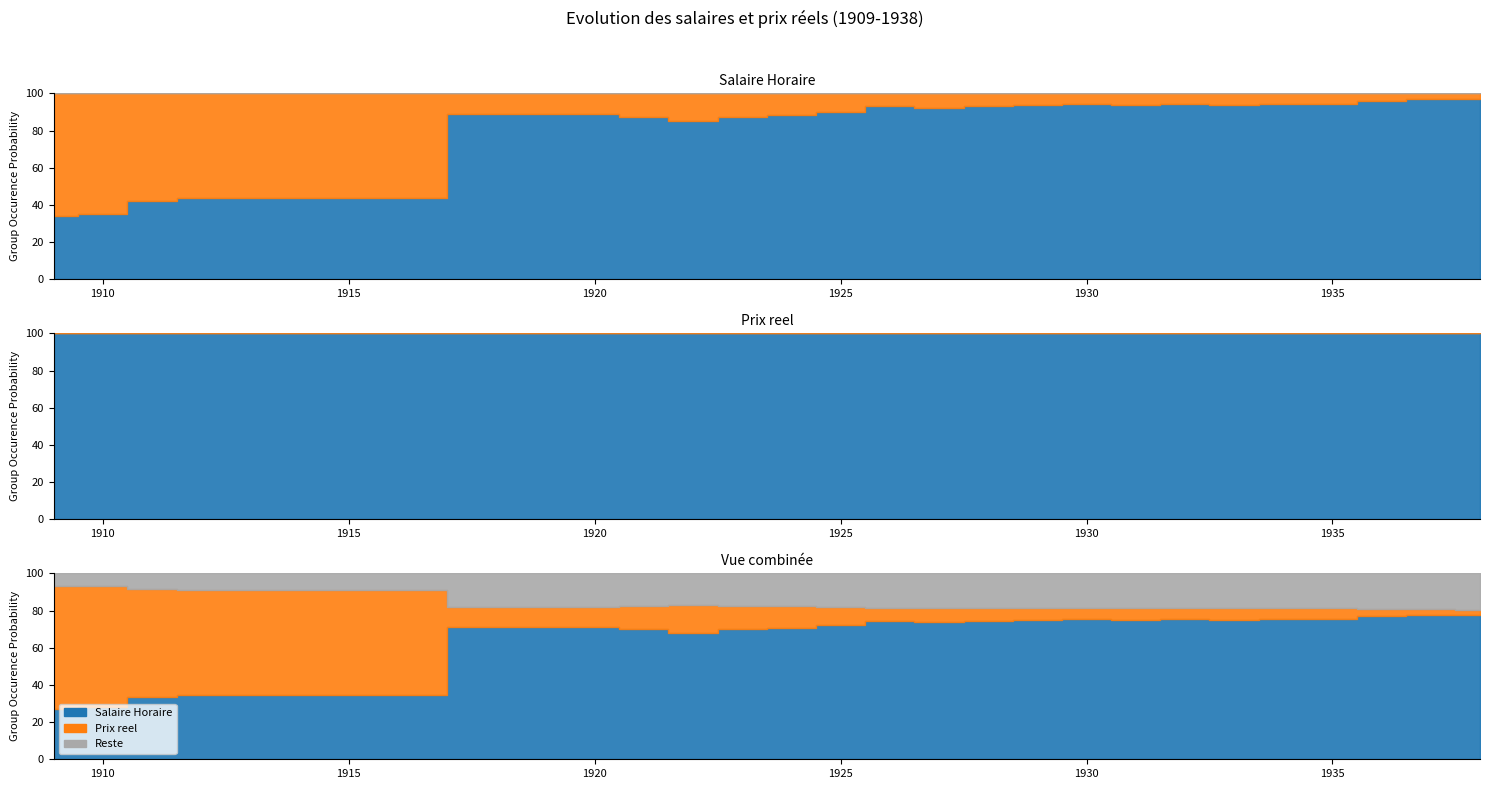

At which category is the sum across all series the highest?

1938